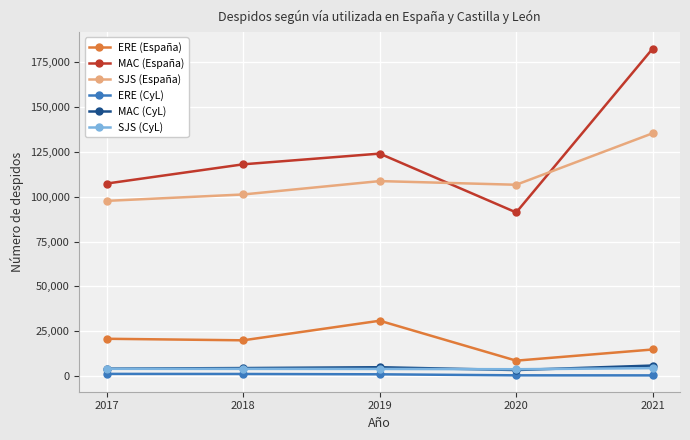

Does the chart have visible grid lines?

Yes